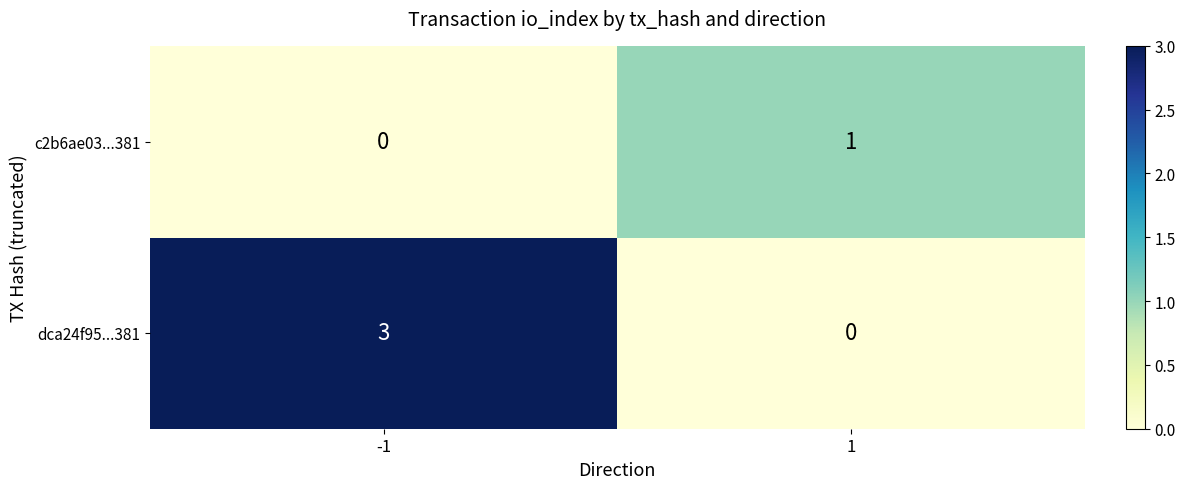

Reading left to right, list all the values displayed in this chart.

c2b6ae03...381: 0	1
dca24f95...381: 3	0